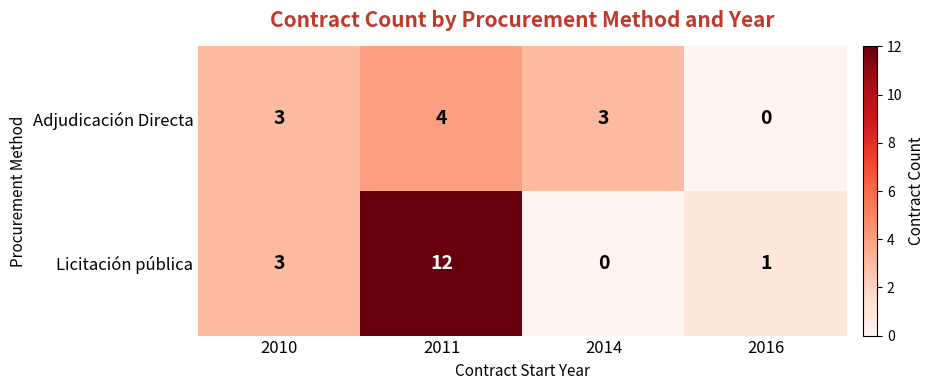

Which series changed the most between 2011 and 2016?

Licitación pública